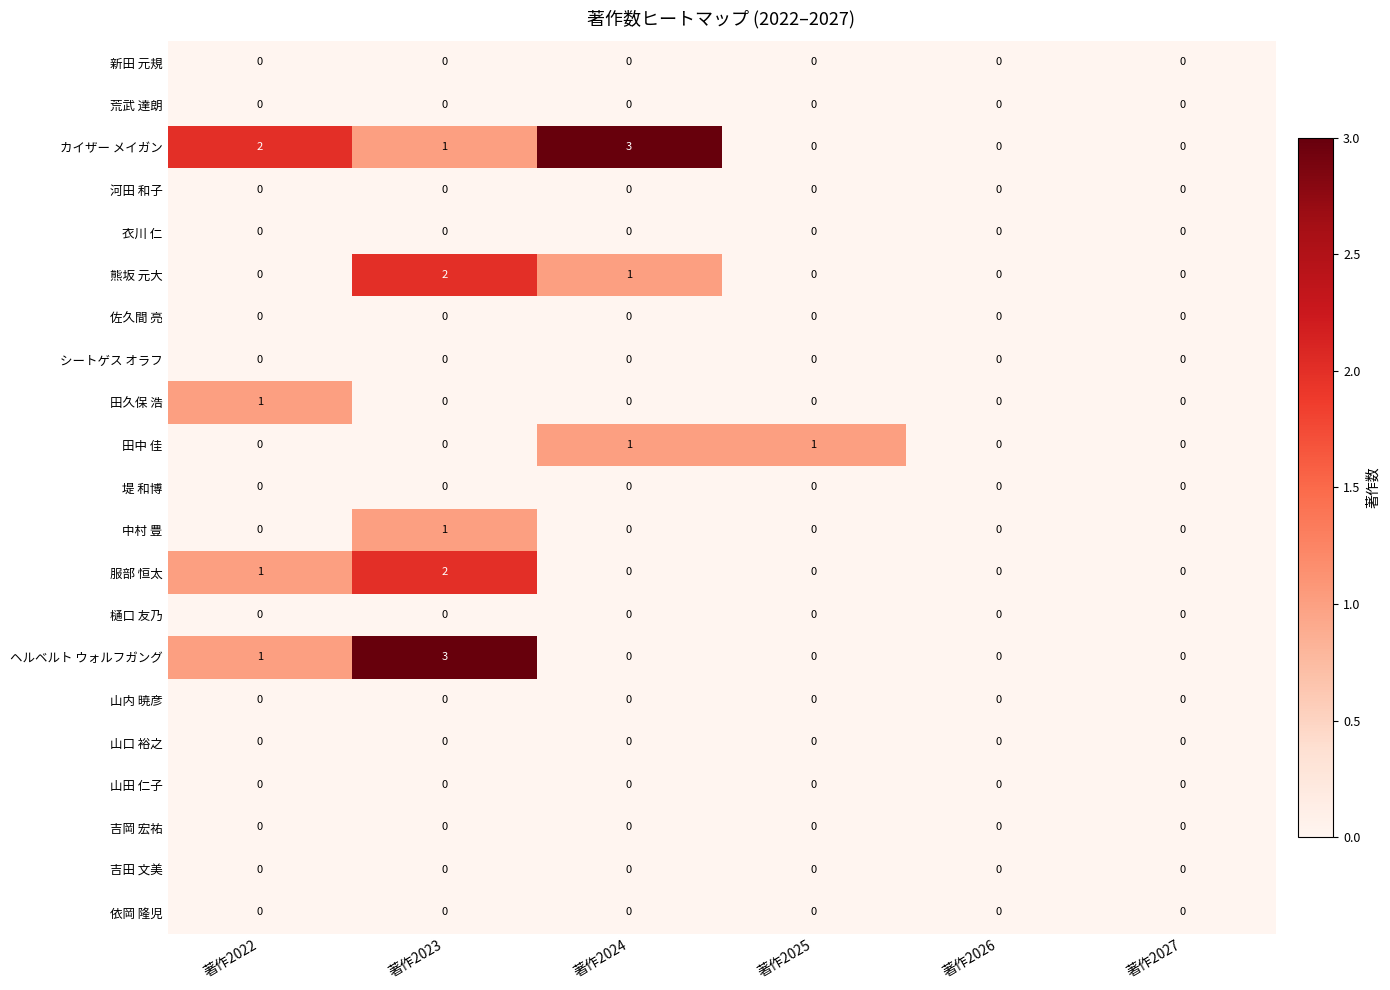

Which series changed the most between 著作2023 and 著作2025?

ヘルベルト ウォルフガング